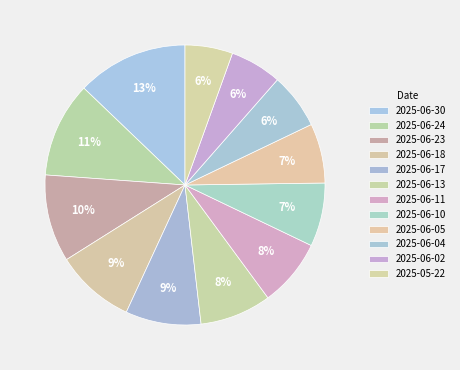

To the nearest percent, what portion does 2025-06-04 represent?

6%